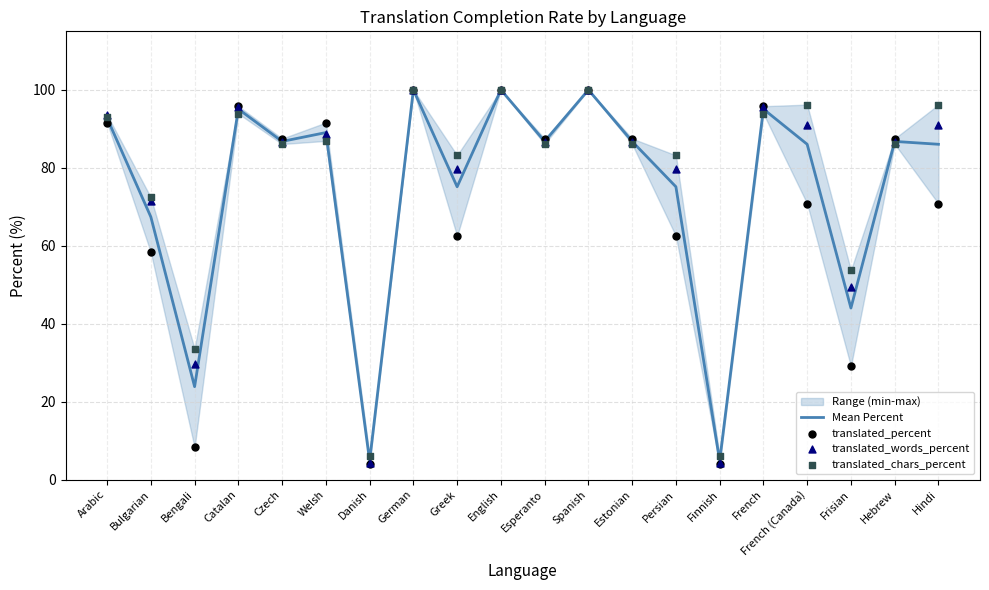

Which series reaches the maximum Y coordinate?

Mean Percent